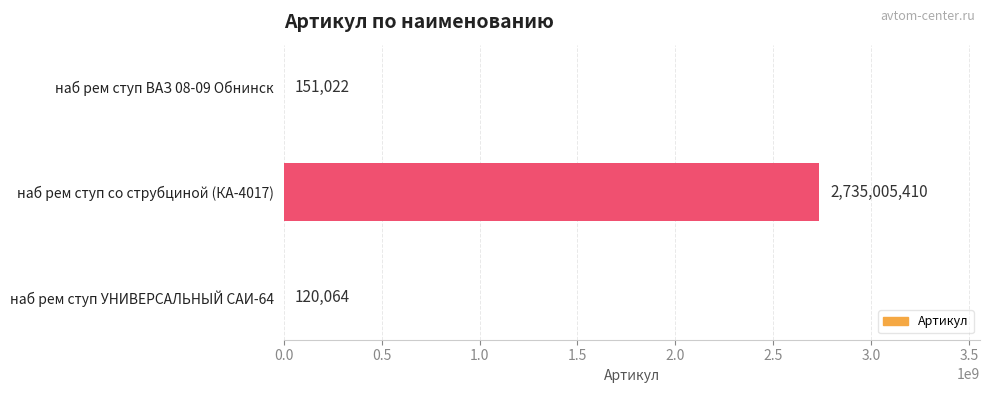

What is the greatest value displayed?

2735005410